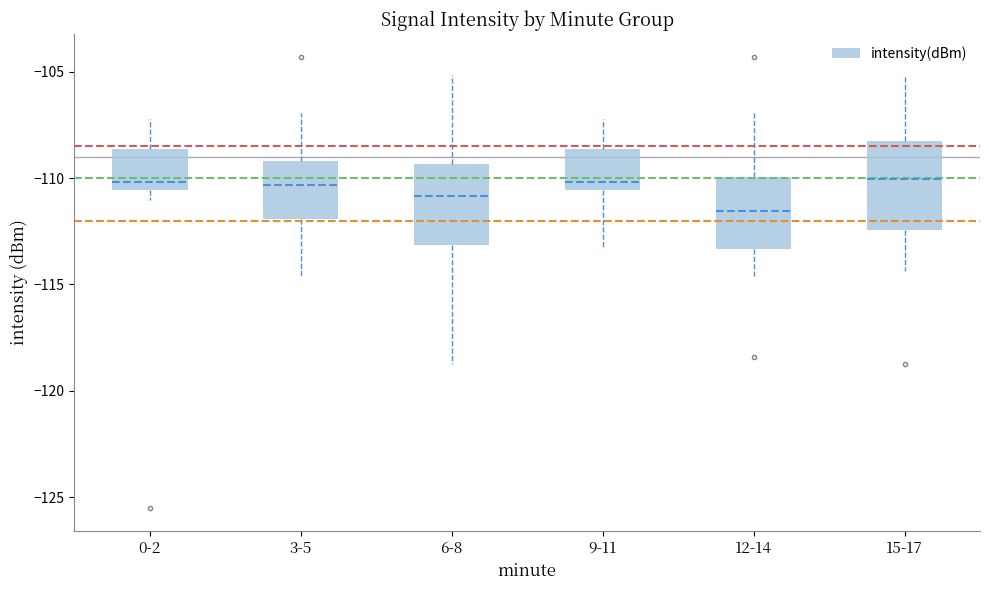

Where does the median line of the box for 15-17 sit on the y-axis? The values are not printed on the chart, so give them approximately, as read against the axis.

-110.0